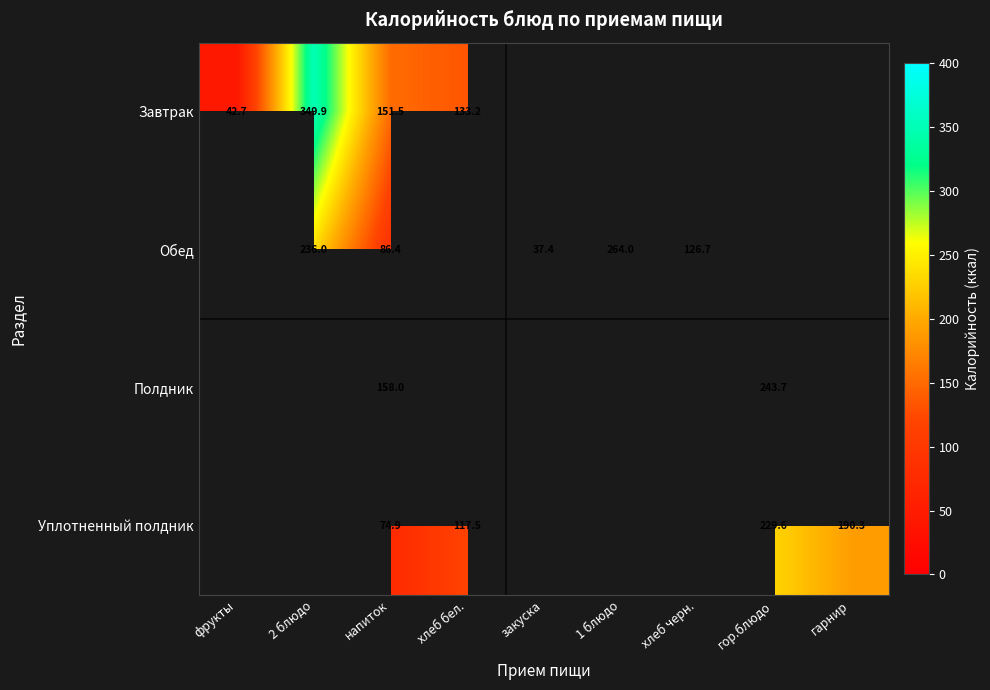

Is the value of Полдник at напиток greater than the value of Обед at 1 блюдо?

No